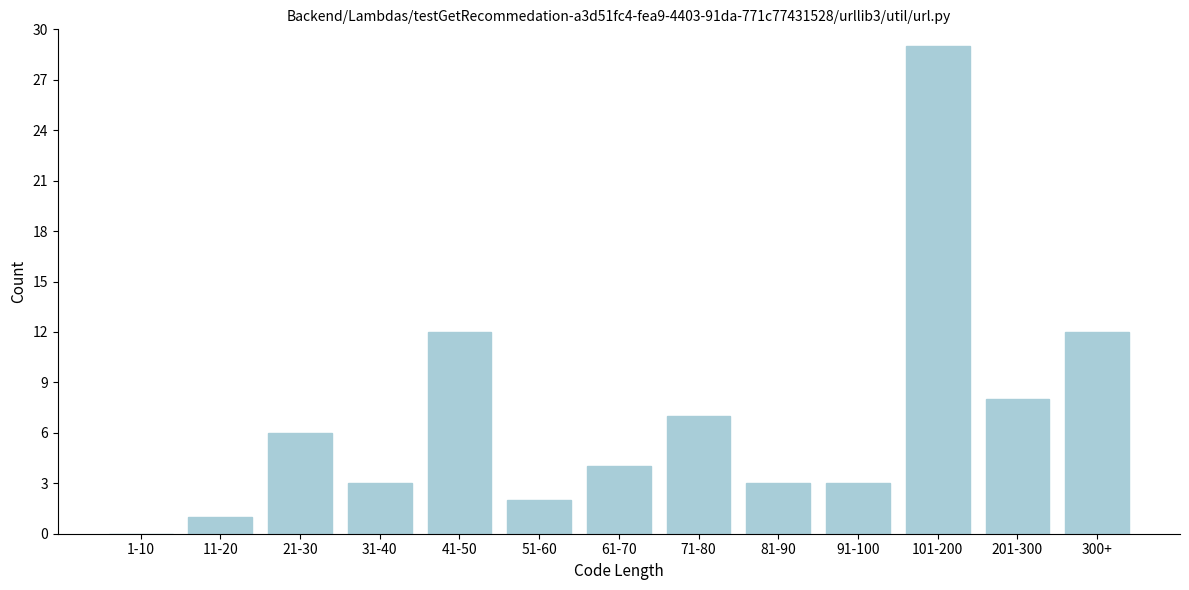

Reading left to right, extract all data points from this chart.

1-10=0	11-20=1	21-30=6	31-40=3	41-50=12	51-60=2	61-70=4	71-80=7	81-90=3	91-100=3	101-200=29	201-300=8	300+=12